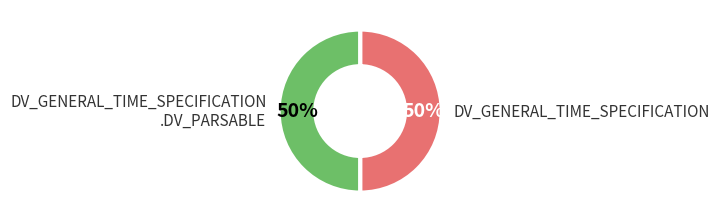

How many slices are in this pie chart?

2